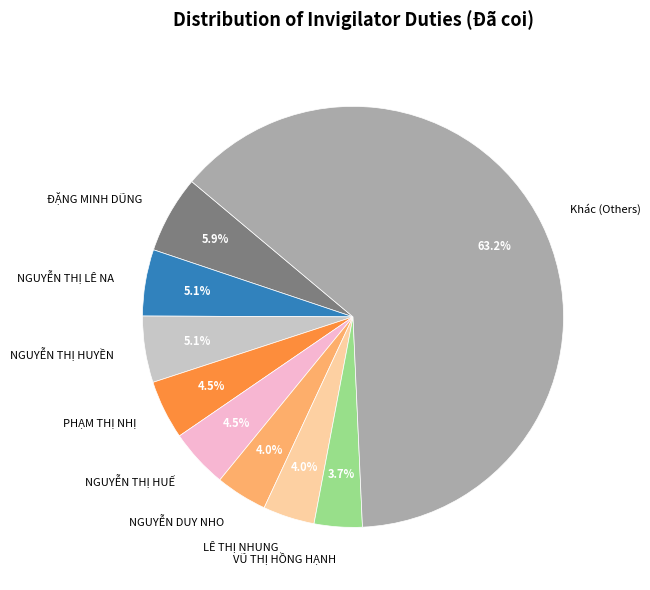

What is the largest slice in the pie chart?

Khác (Others)